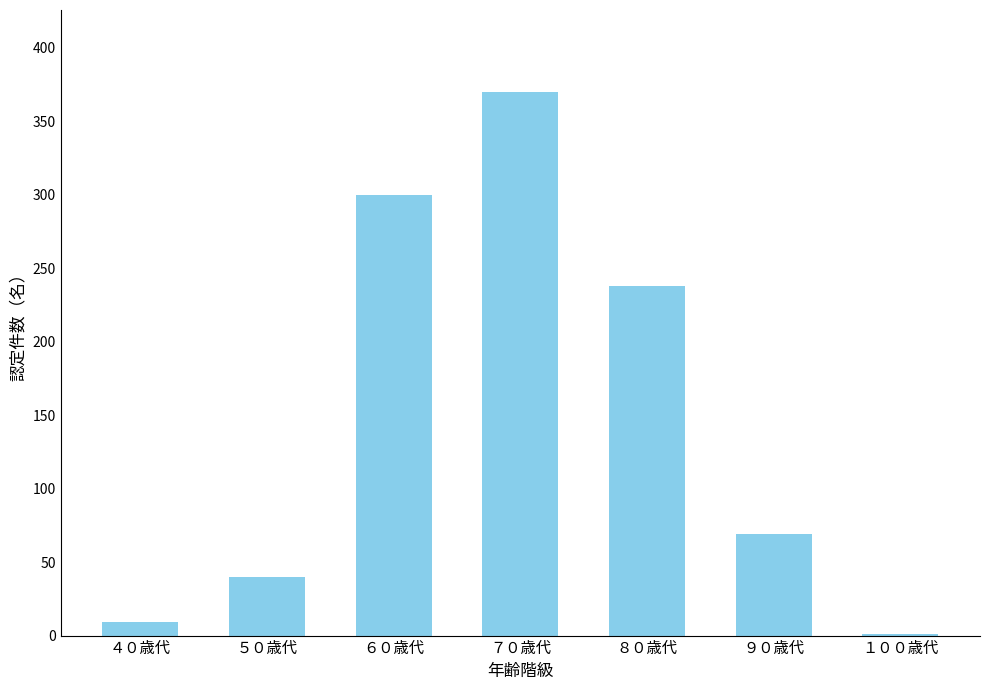

How many data points does each series have?

7